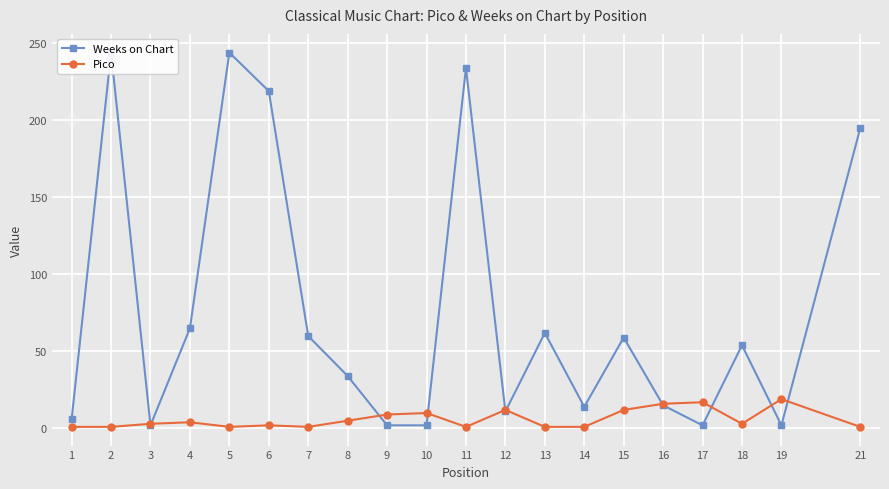

True or false: Pico and Weeks on Chart cross at least once.

True